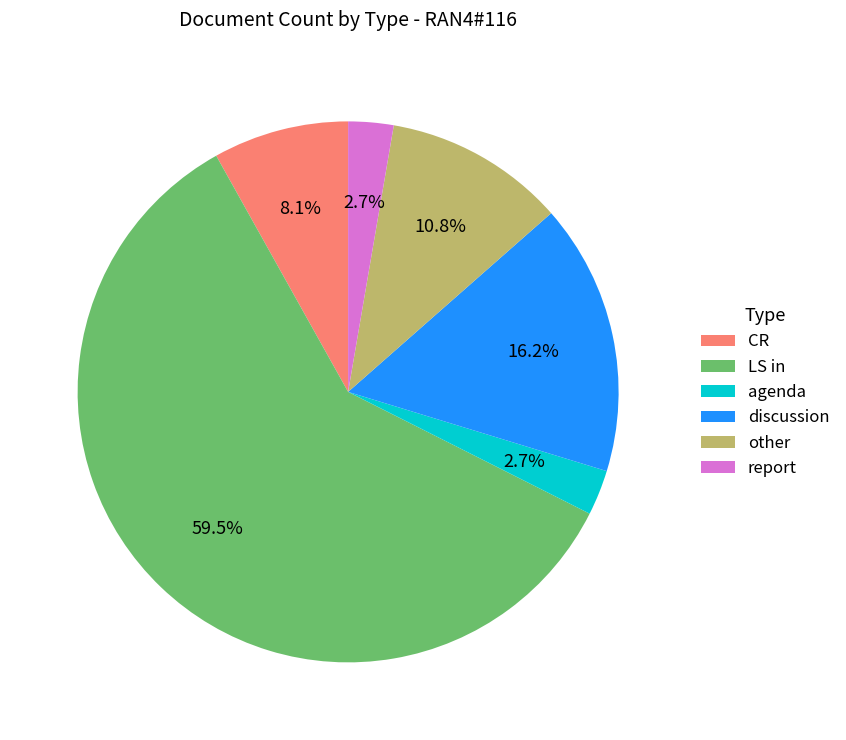

Combined, do other and LS in account for over 50%?

Yes